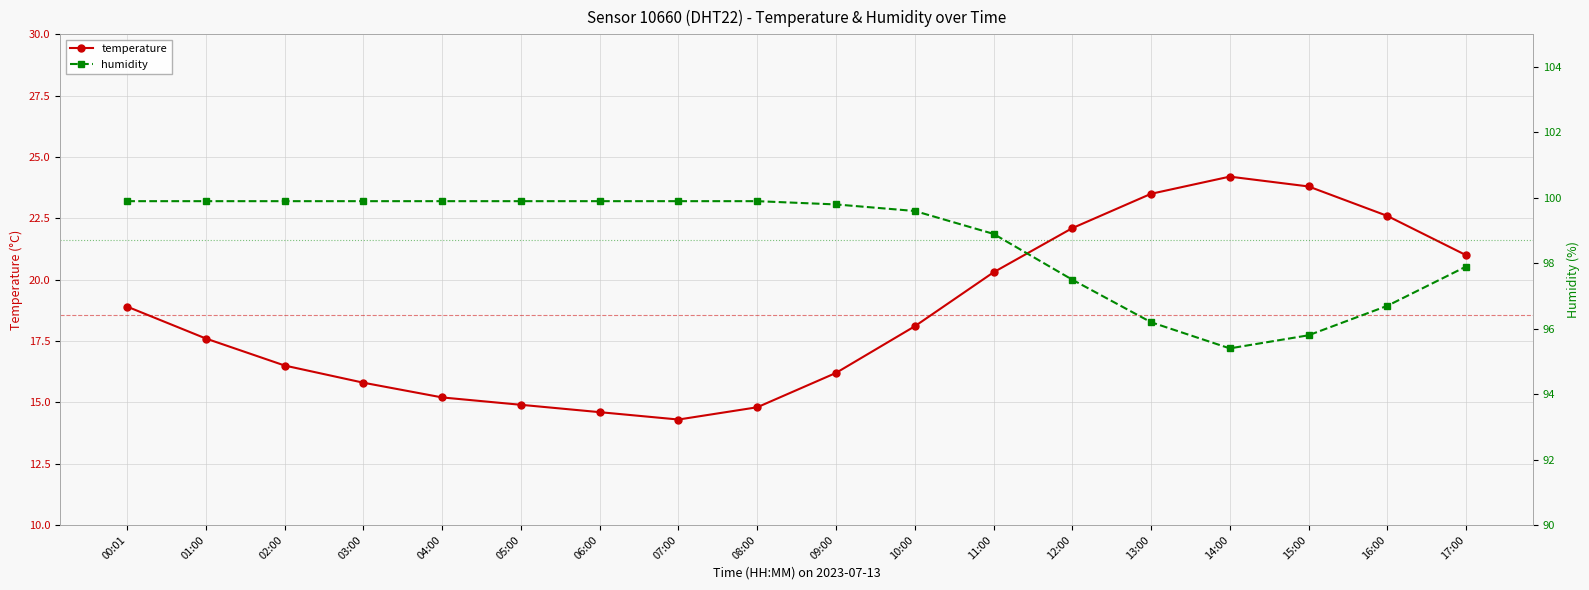

What is the smallest value displayed?

14.3